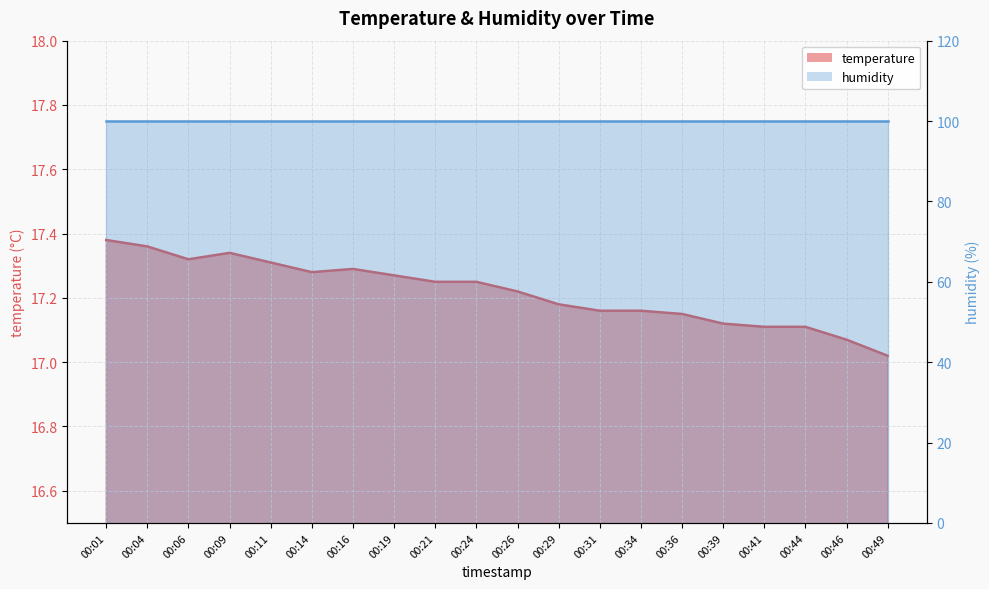

At which category does the chart reach its peak across all series?

00:01